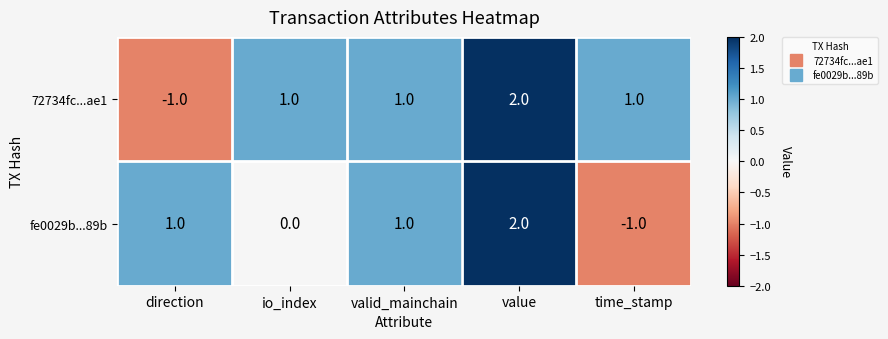

Count the fe0029b...89b values in the range 0 to 1.

3